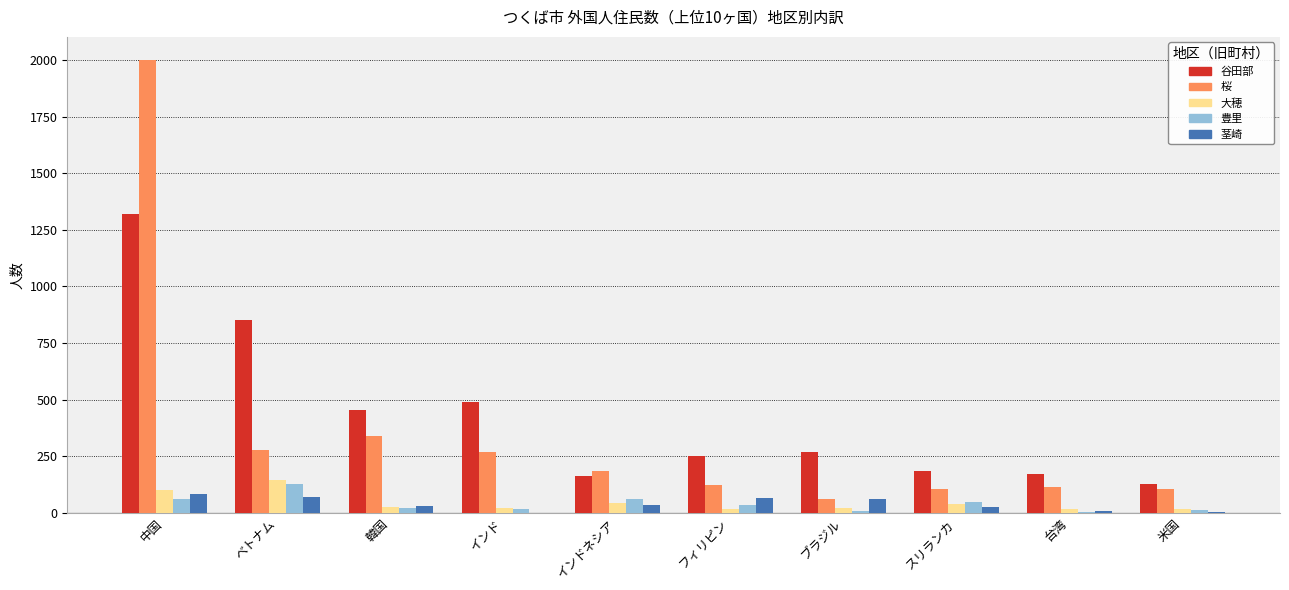

What are all the series names shown in the legend?

谷田部, 桜, 大穂, 豊里, 茎崎